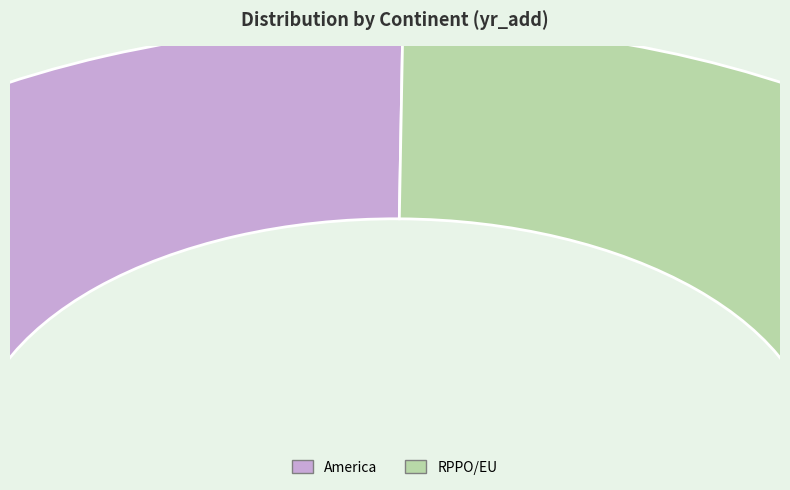

What is the change in value from America to RPPO/EU?

-26